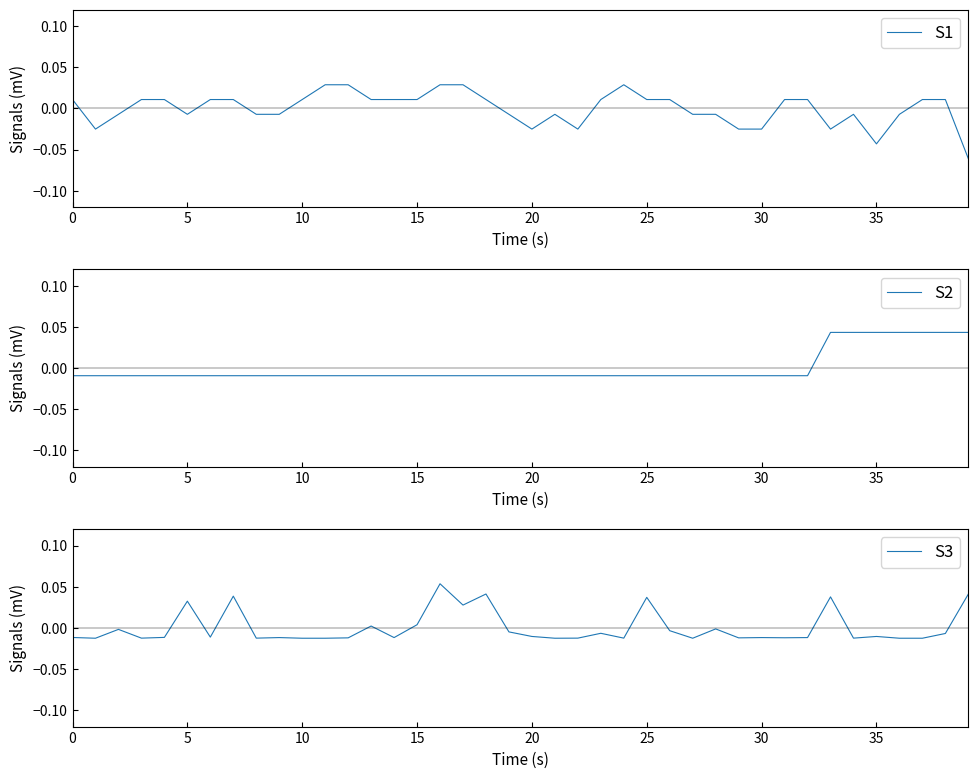

What is the label of the 13th point from the left?

12